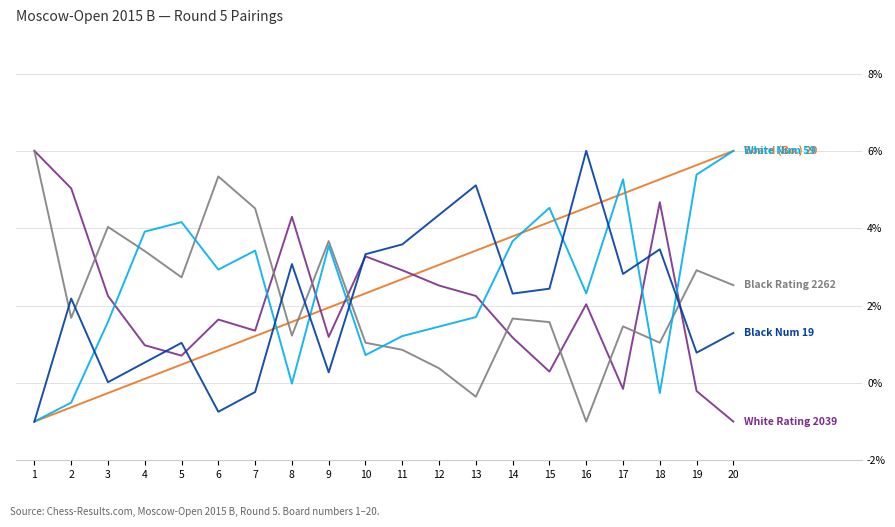

What is the difference between the highest and lowest values at 11?

2.7